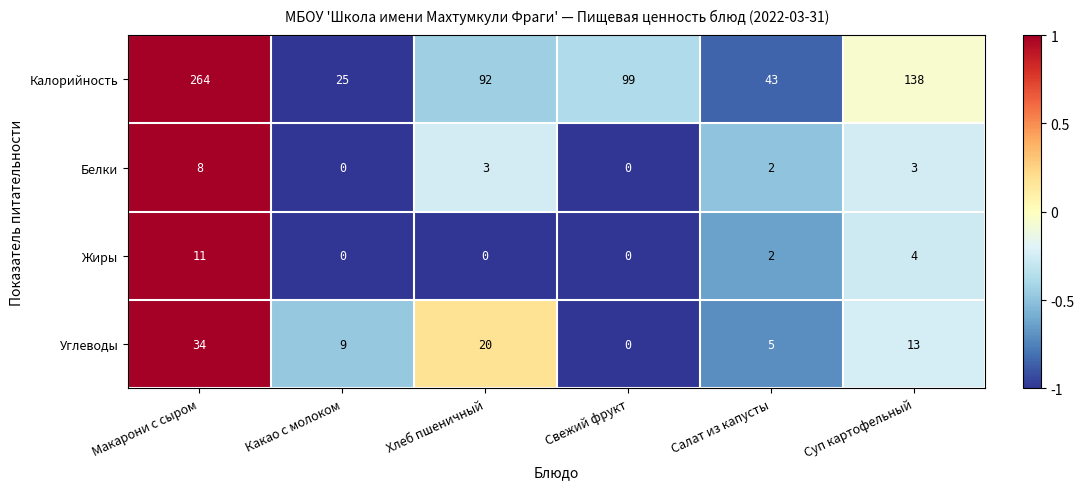

What is the difference between the maximum and minimum values in the Белки series?

8